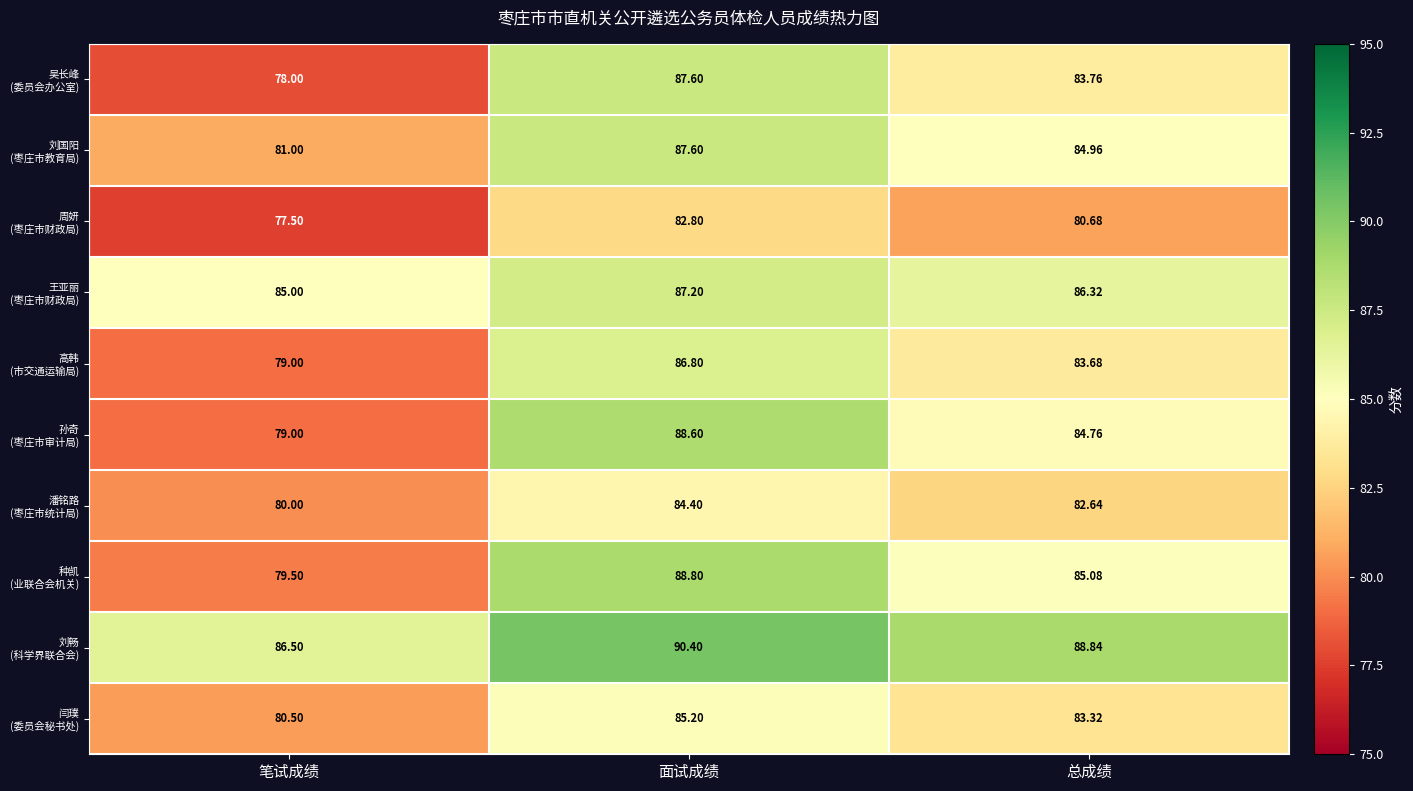

Which label corresponds to the smallest value in the chart?

笔试成绩